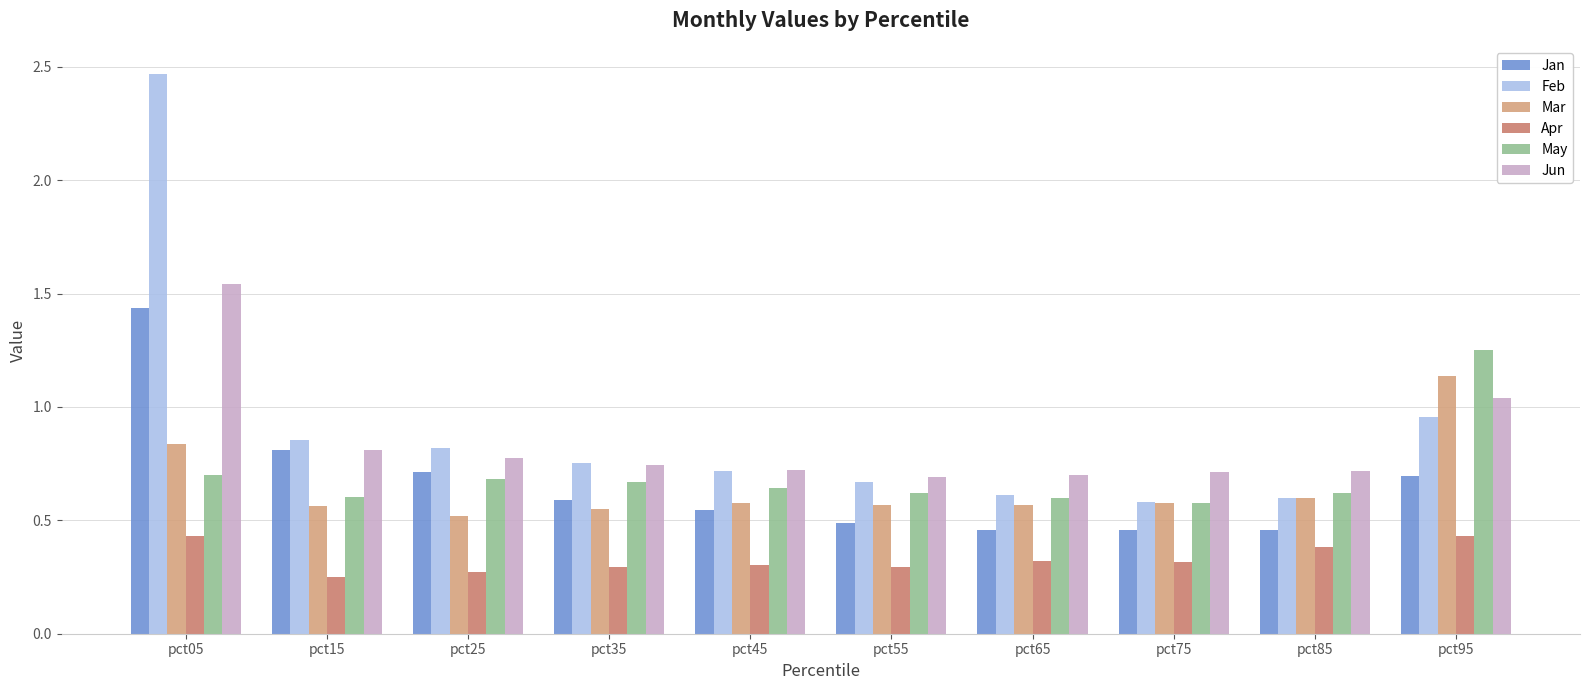

Are the bars grouped side by side (vs. stacked)?

Yes